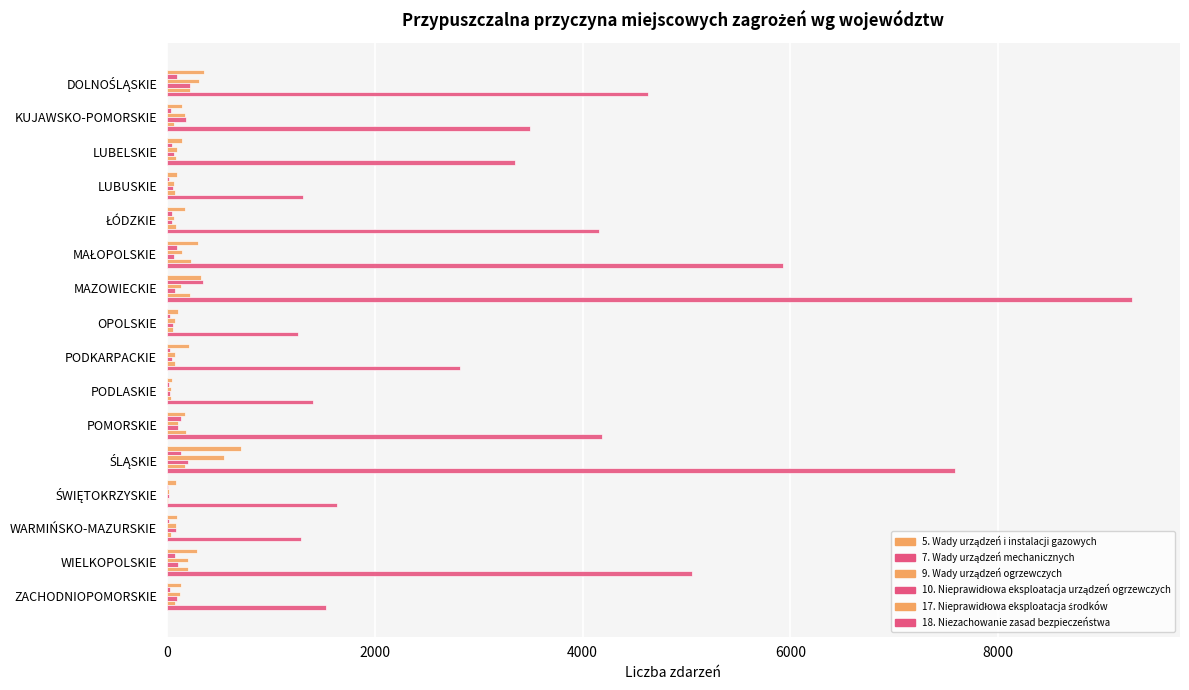

At how many categories does at least one series exceed 4331?

5